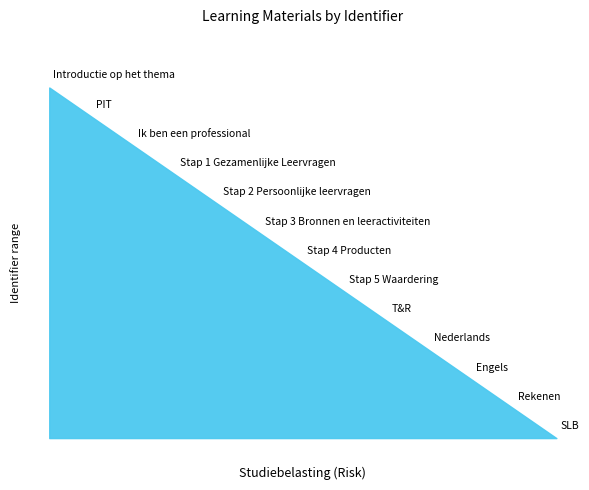

Reading left to right, extract all data points from this chart.

Introductie op het thema=6809077	PIT=6809080	Ik ben een professional=6809081	Stap 1 Gezamenlijke Leervragen=6809084	Stap 2 Persoonlijke leervragen=6809086	Stap 3 Bronnen en leeractiviteiten=6809088	Stap 4 Producten=6809090	Stap 5 Waardering=6809092	T&R=6809094	Nederlands=6809095	Engels=6809097	Rekenen=6809099	SLB=6809101